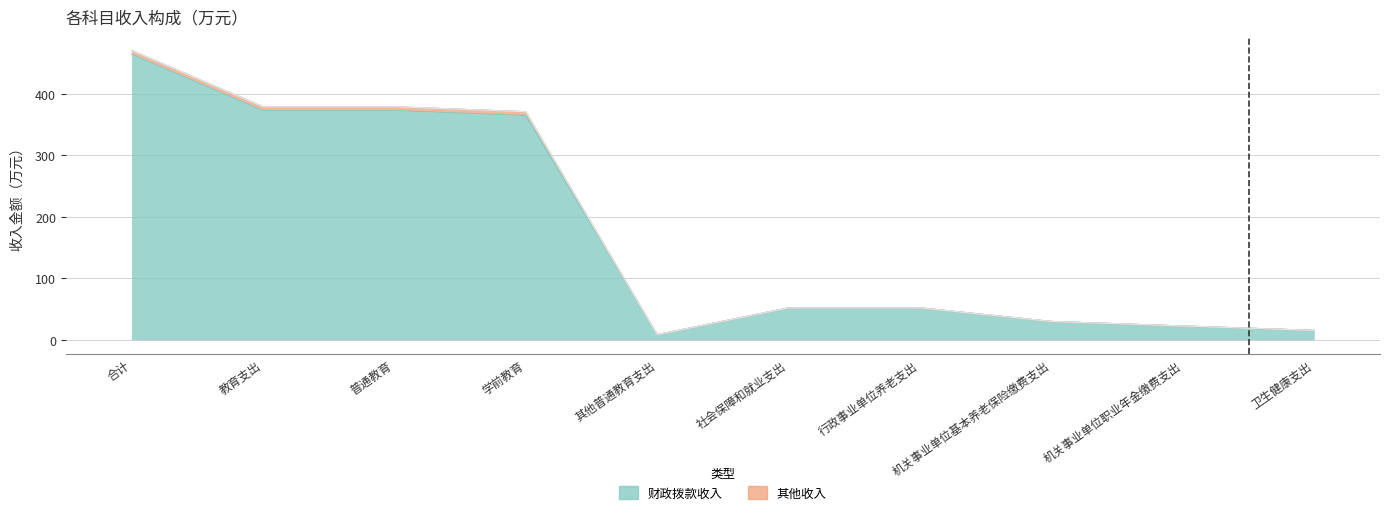

Between 社会保障和就业支出 and 机关事业单位职业年金缴费支出, which is larger?

社会保障和就业支出